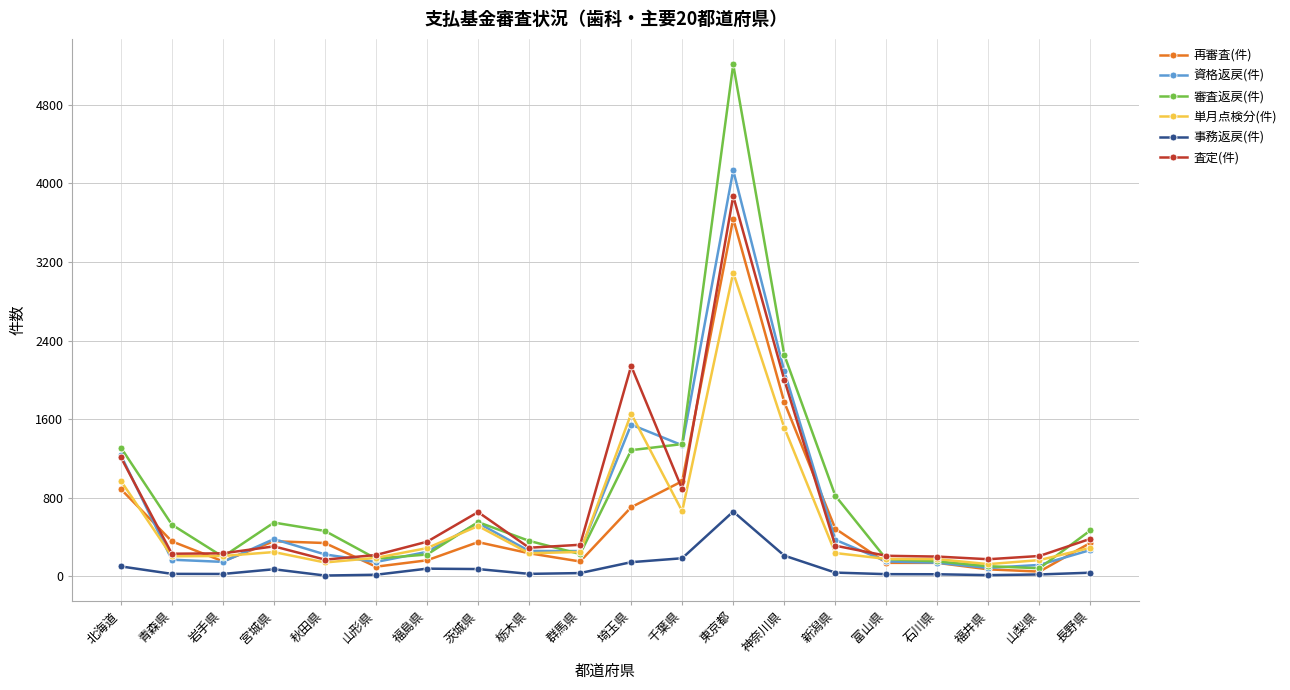

The 資格返戻(件) series shows 1233 at 北海道. True or false?

True